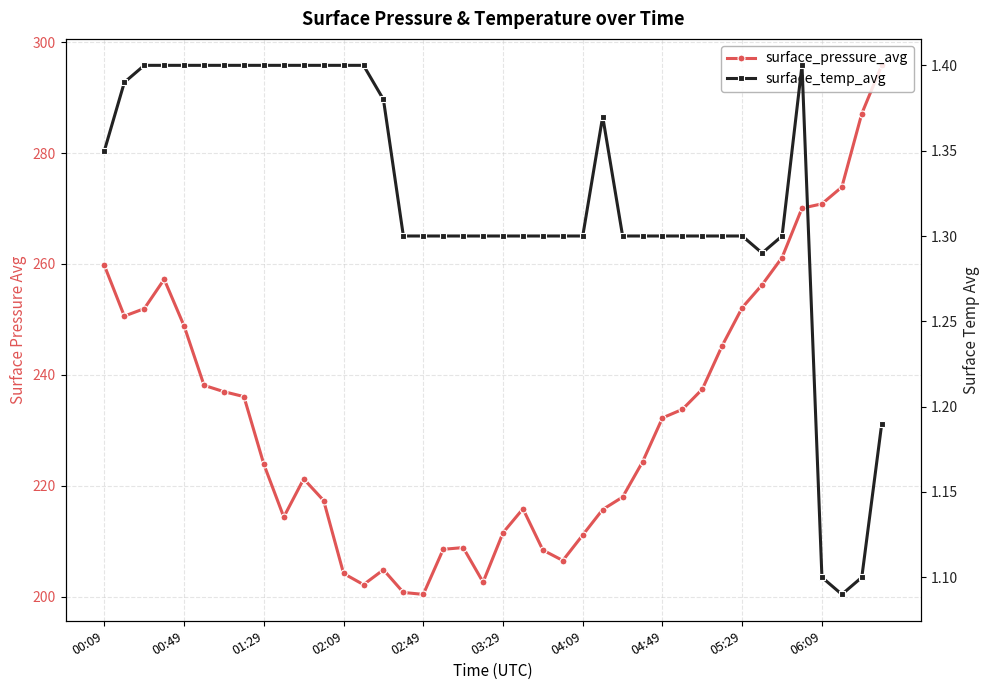

What is the difference between the highest and lowest values at 37?

272.8